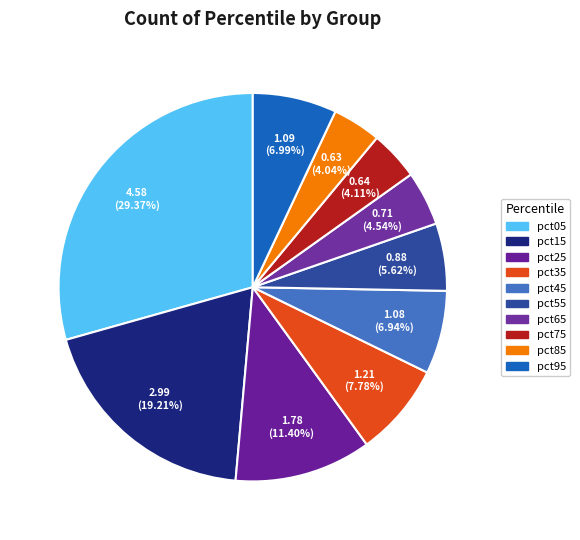

How many slices are in this pie chart?

10